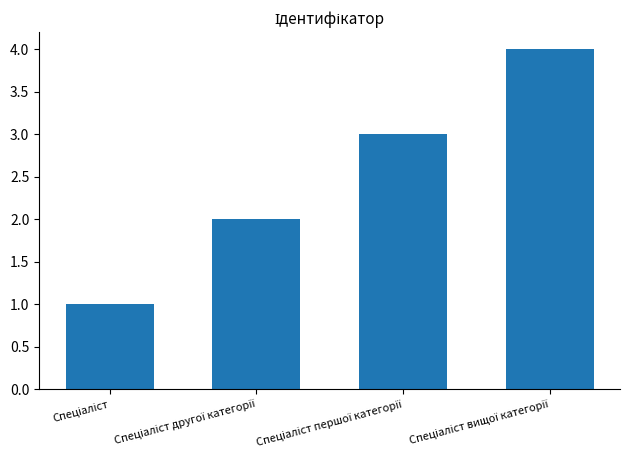

Reading right to left, transcribe all the data shown in this chart.

4	3	2	1